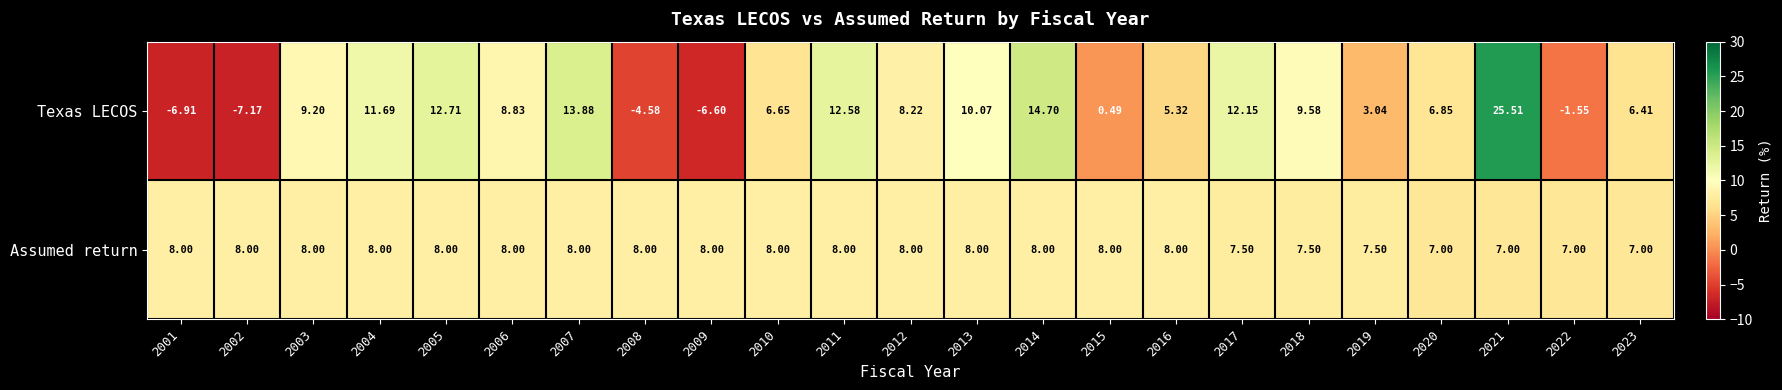

List the series in order of their overall mean, lowest first.

Texas LECOS, Assumed return